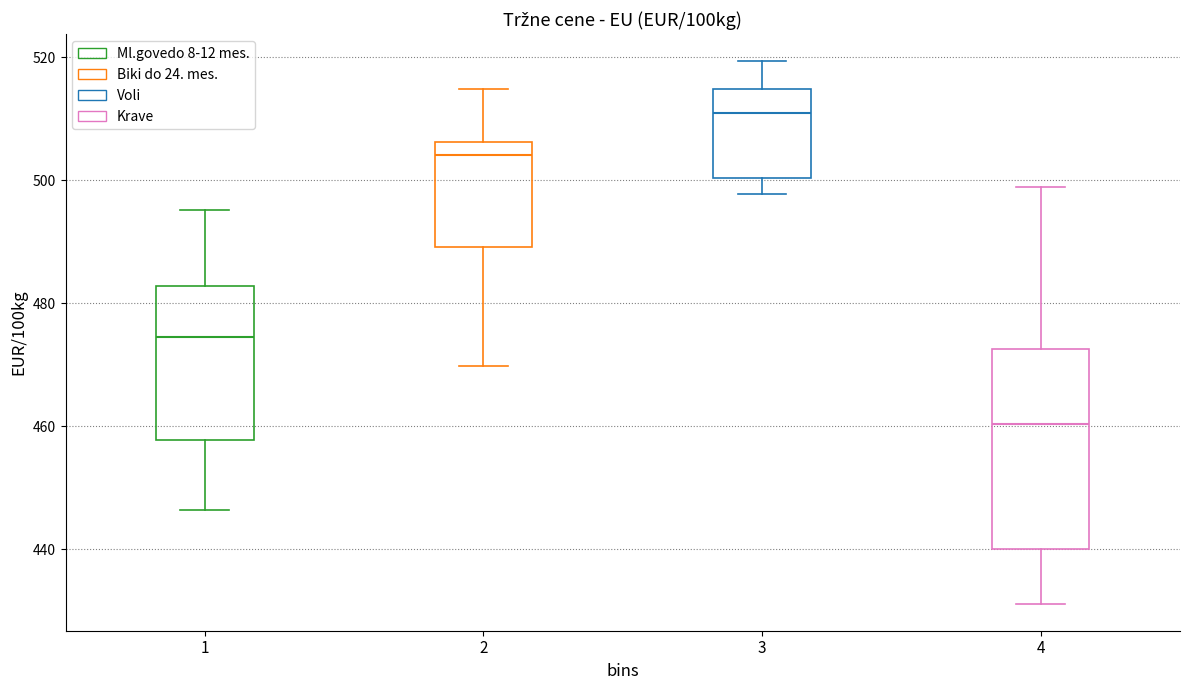

Reading left to right, transcribe this box plot: for each box, give where its median line is, the range the box spans, and where its two whiskers end, as read against the y-axis. The values are not printed on the chart, so give them approximately, as read against the axis.

1: median 474, box 458 to 482, whiskers 446 to 496
2: median 504, box 490 to 506, whiskers 470 to 514
3: median 512, box 500 to 514, whiskers 498 to 520
4: median 460, box 440 to 472, whiskers 432 to 498